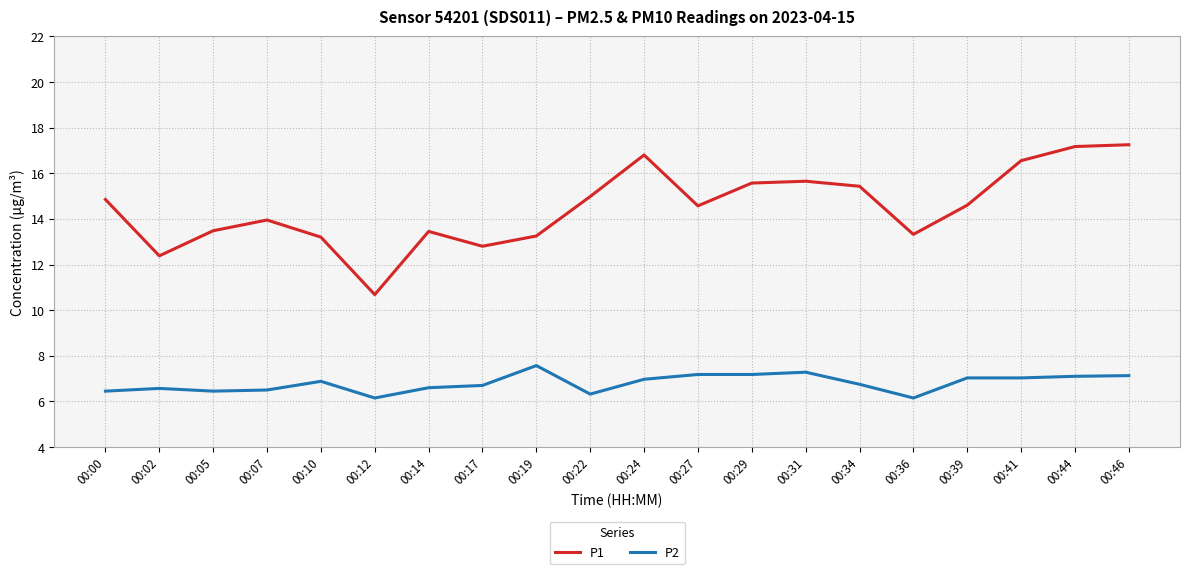

True or false: P1 and P2 intersect in this chart.

False